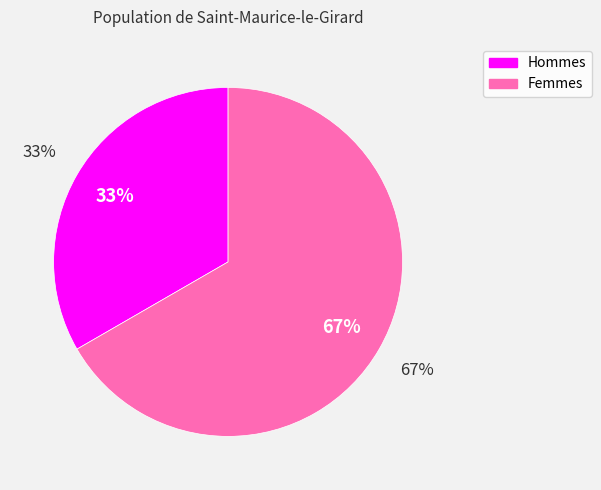

To the nearest percent, what portion does Чоловіча represent?

33%